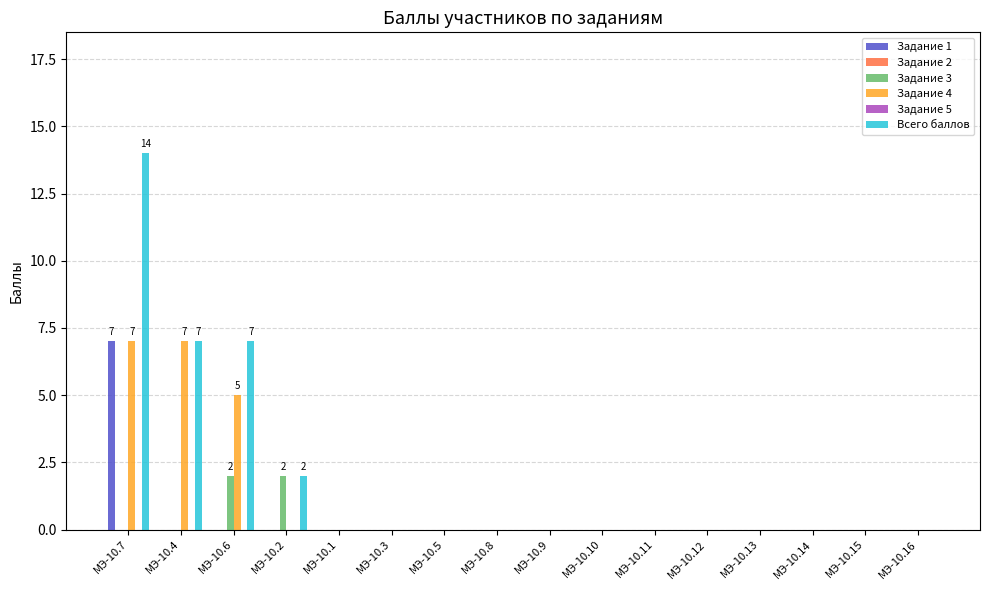

Which category has the lowest value in the Задание 2 series?

МЭ-10.7